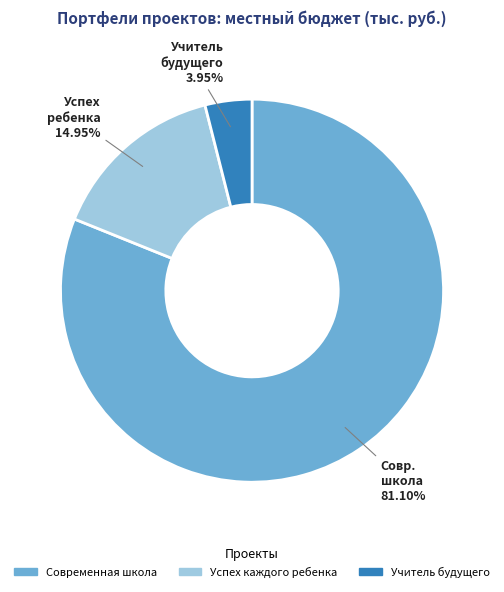

What is the largest slice in the pie chart?

Современная школа